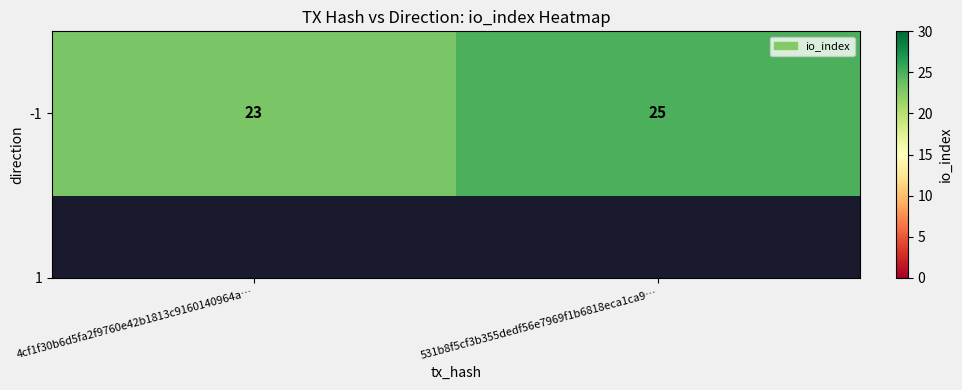

Reading left to right, what are all the values shown in this chart?

23	25